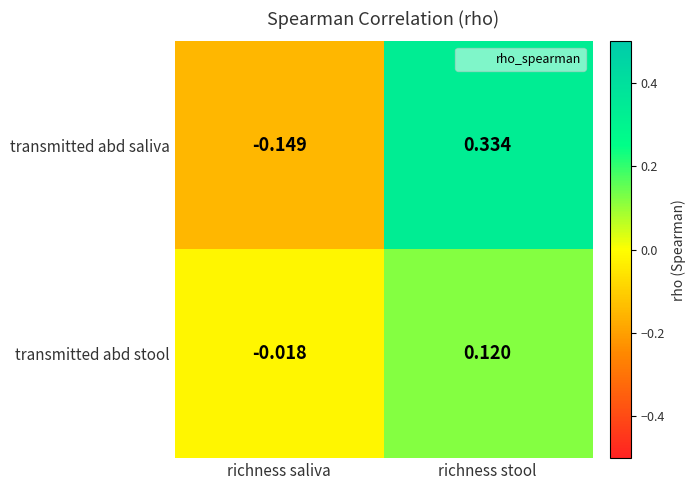

At which label does transmitted abd stool reach its peak?

richness stool